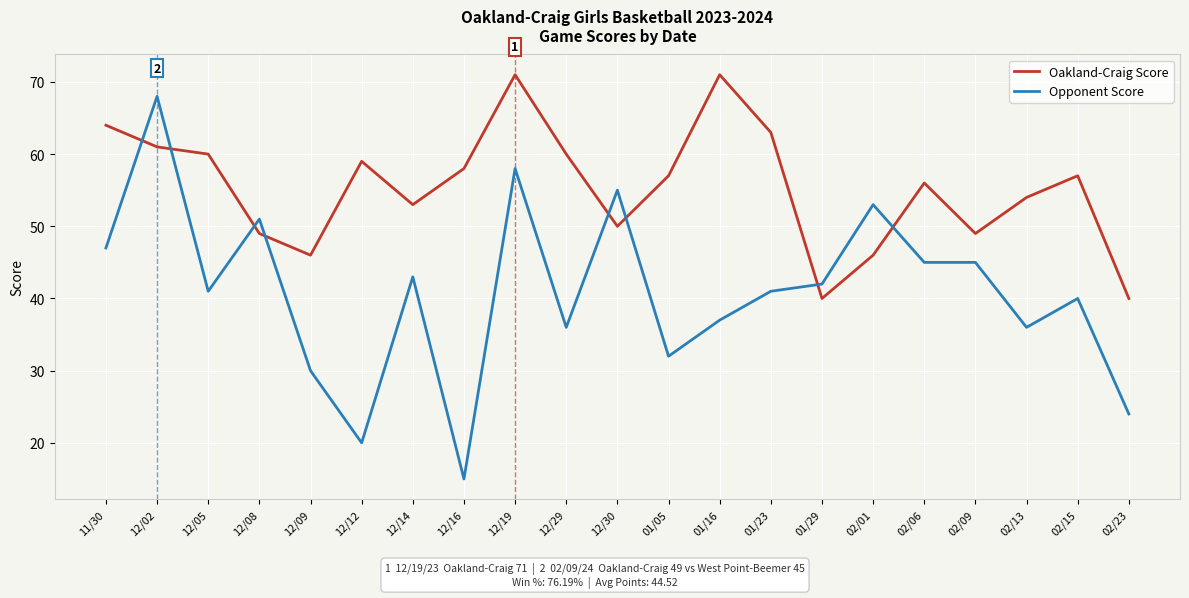

List the series in order of their overall mean, lowest first.

Opponent Score, Oakland-Craig Score